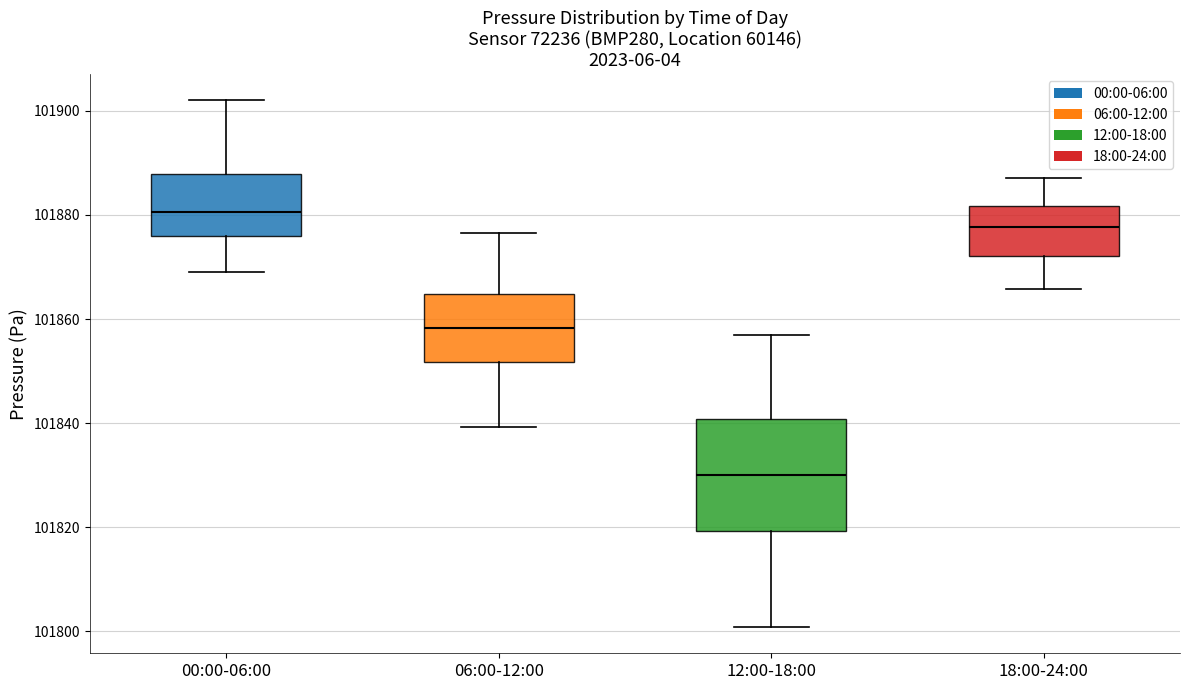

Where does the upper whisker of the box for 12:00-18:00 end on the y-axis? The values are not printed on the chart, so give them approximately, as read against the axis.

101856